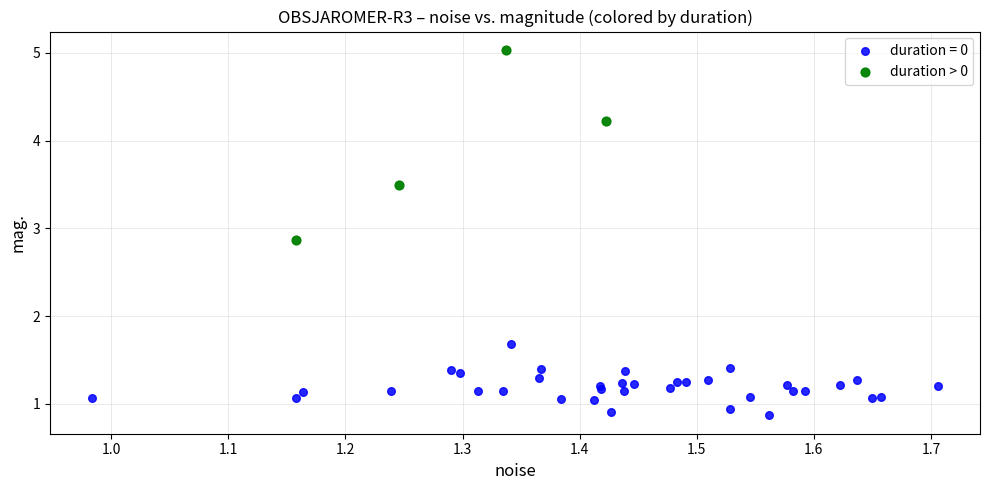

Which series contains the lowest Y value?

duration = 0